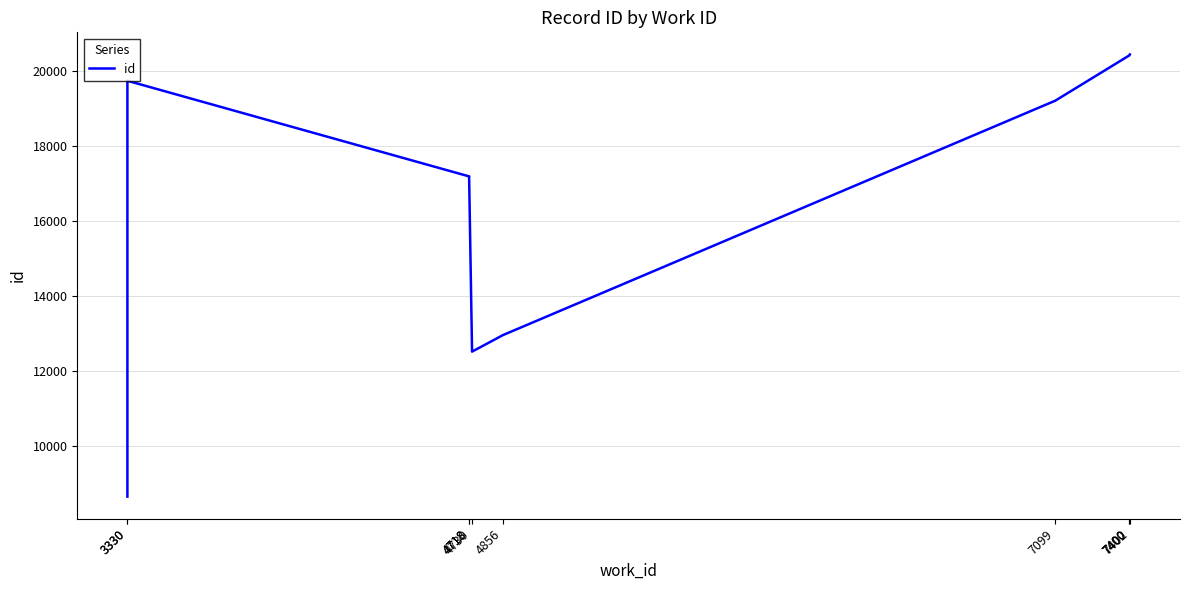

What is the sum of the values at 4718 and 7099?

36387